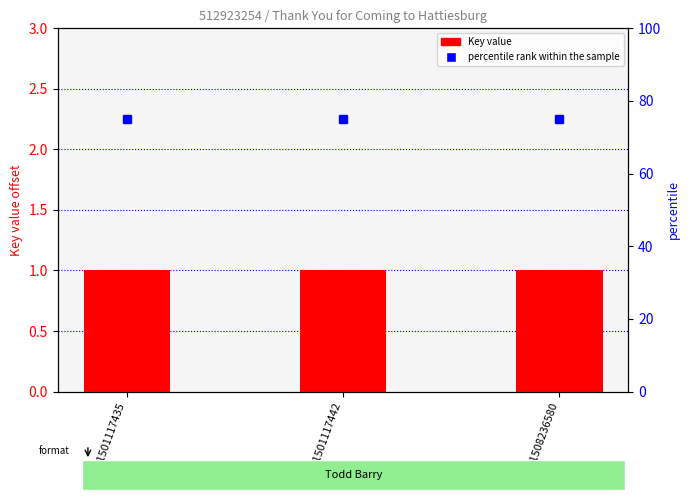

What is the approximate value of percentile rank within the sample at 9781501117435?

75